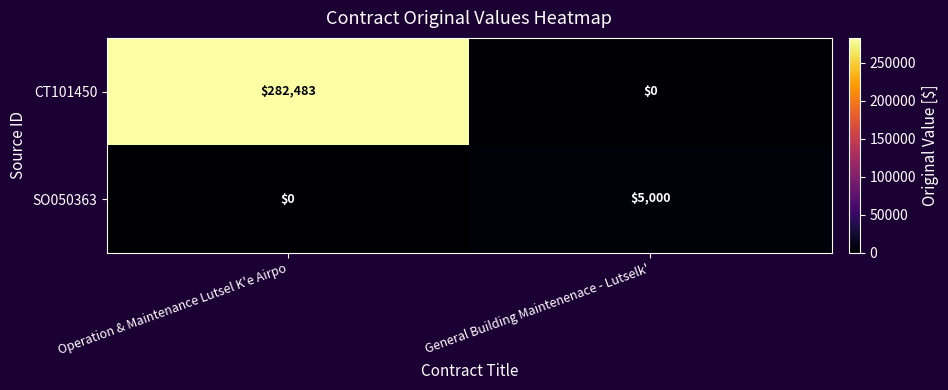

List the series in order of their peak value, lowest first.

SO050363, CT101450